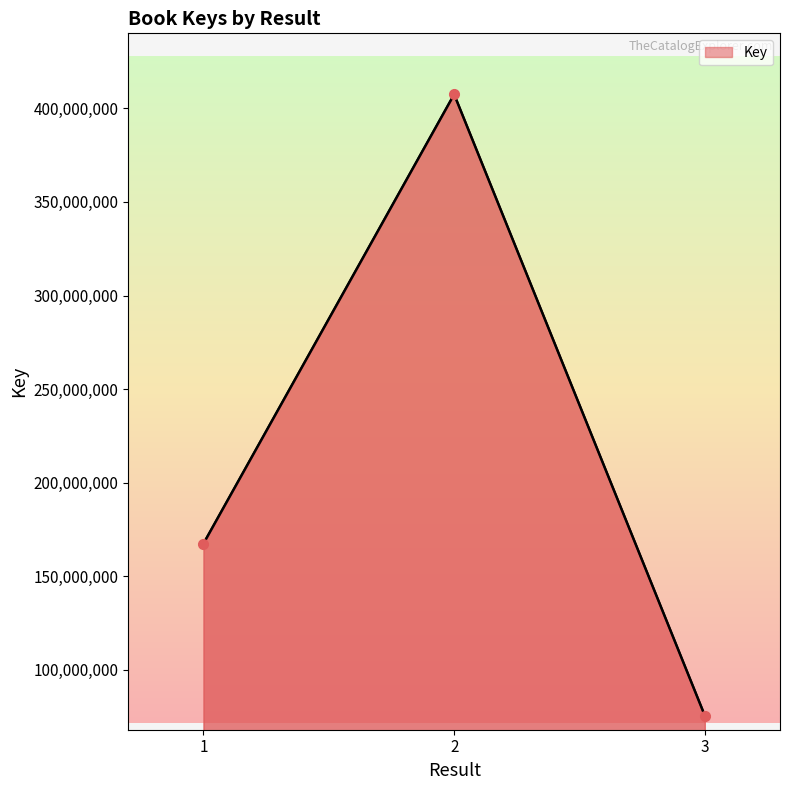

At which label does the data first exceed 167496368?

2